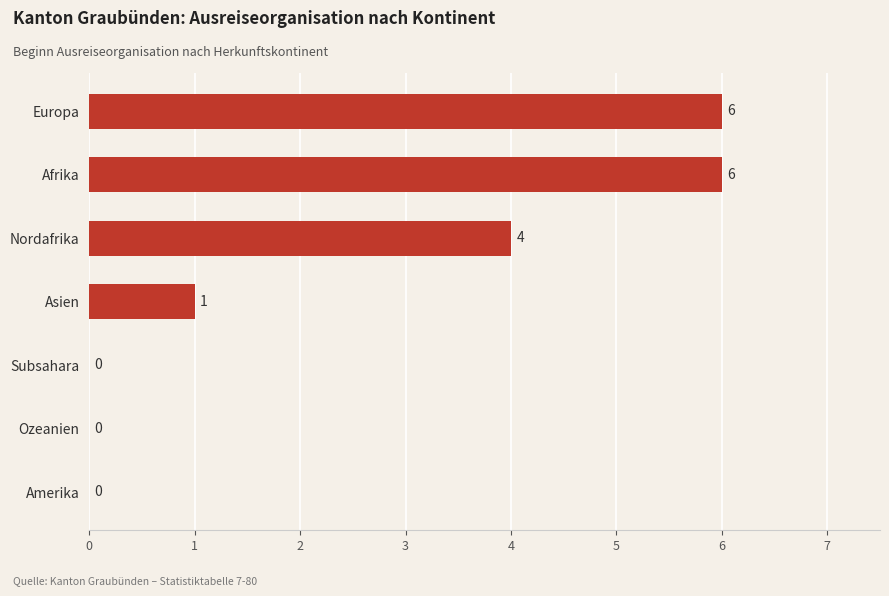

Is it true that the value at Amerika is 0?

True